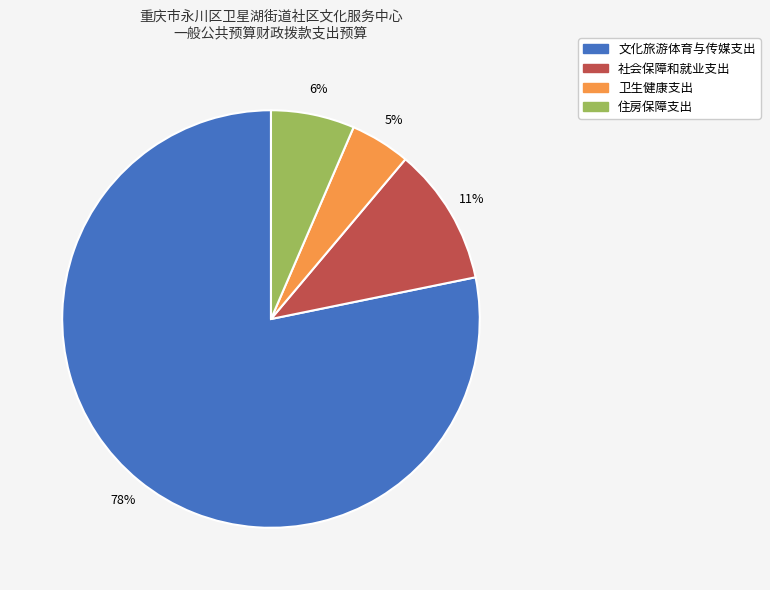

Which category has the smallest portion of the pie?

卫生健康支出